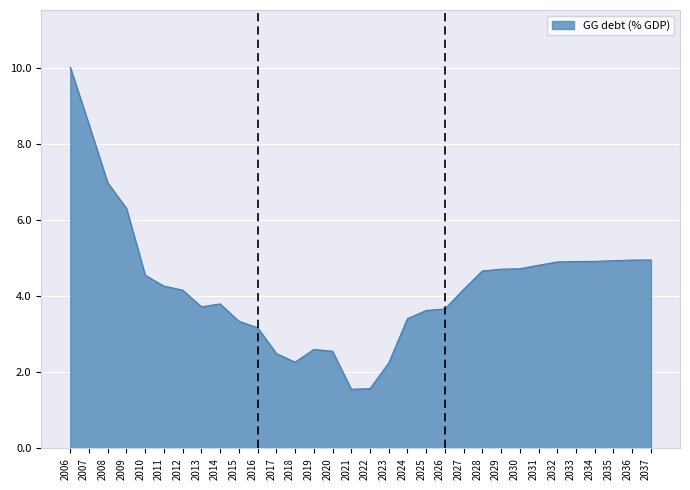

Which category has the highest value across all series?

2006